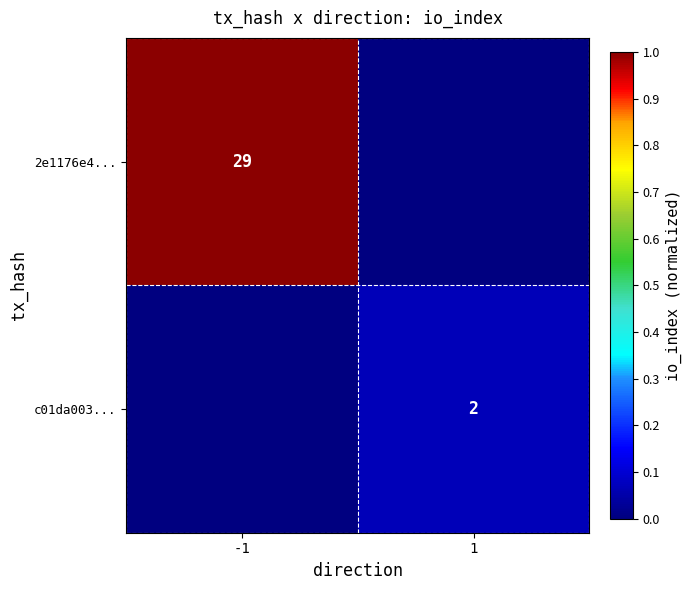

The 2e1176e4... series shows 29 at -1. True or false?

True